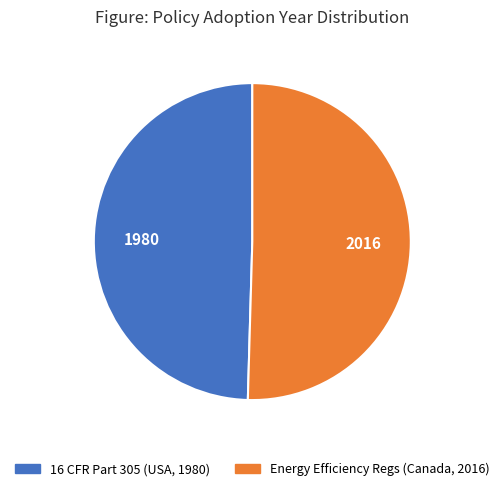

Is there a majority slice in this chart?

Yes